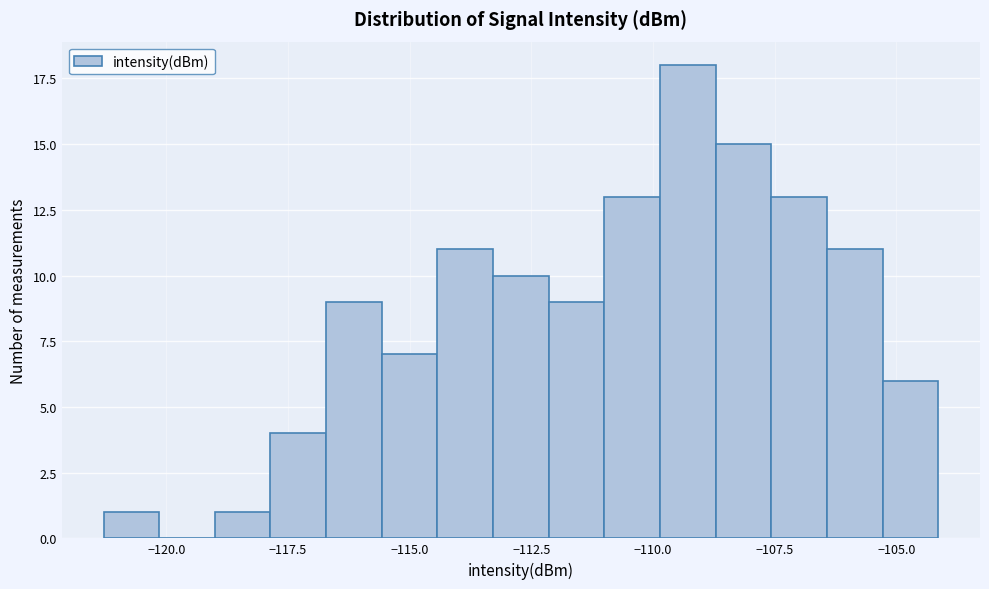

Read against the x-axis, roughly where is the centre of the tallest bar?

-109.5